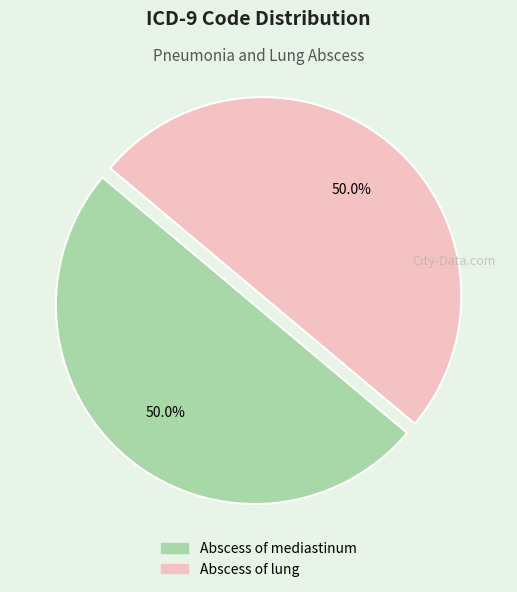

What is the ratio of the value at Abscess of mediastinum to the value at Abscess of lung?

1.0